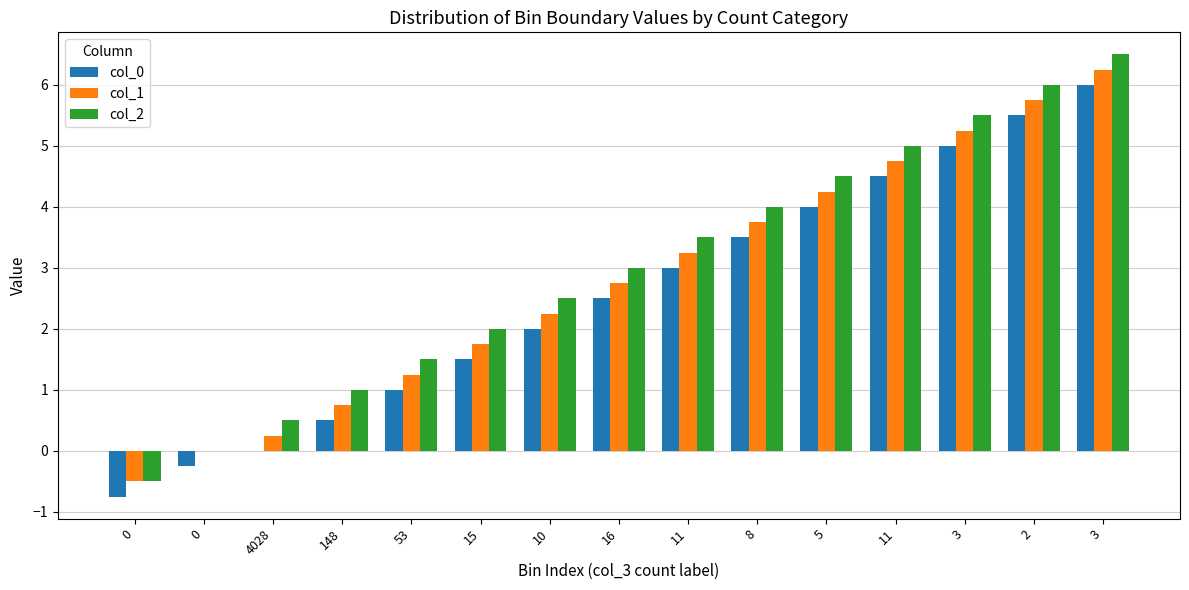

What are all the series names shown in the legend?

col_0, col_1, col_2